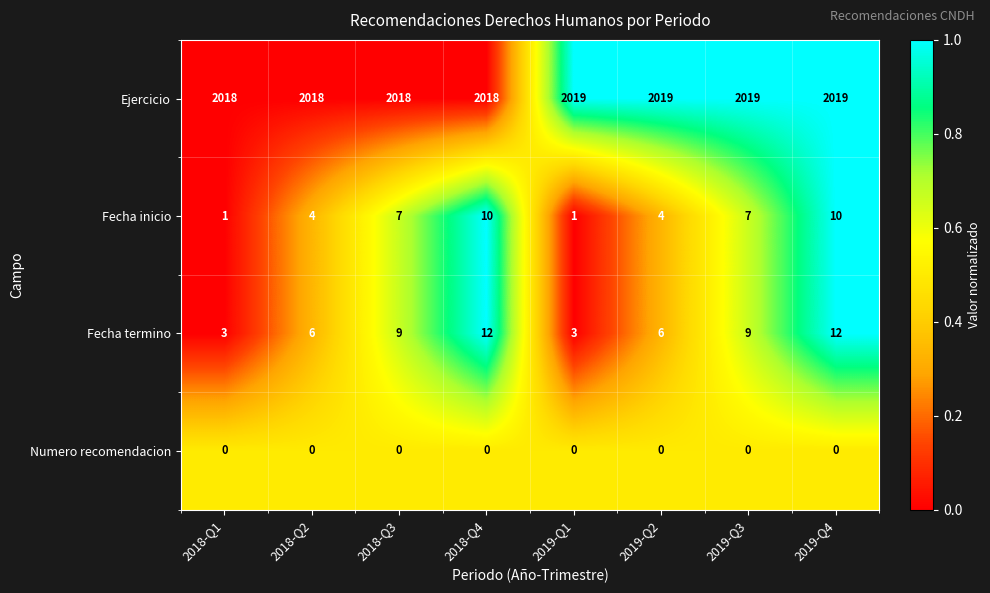

The Fecha inicio series shows 2 at 2018-Q1. True or false?

False